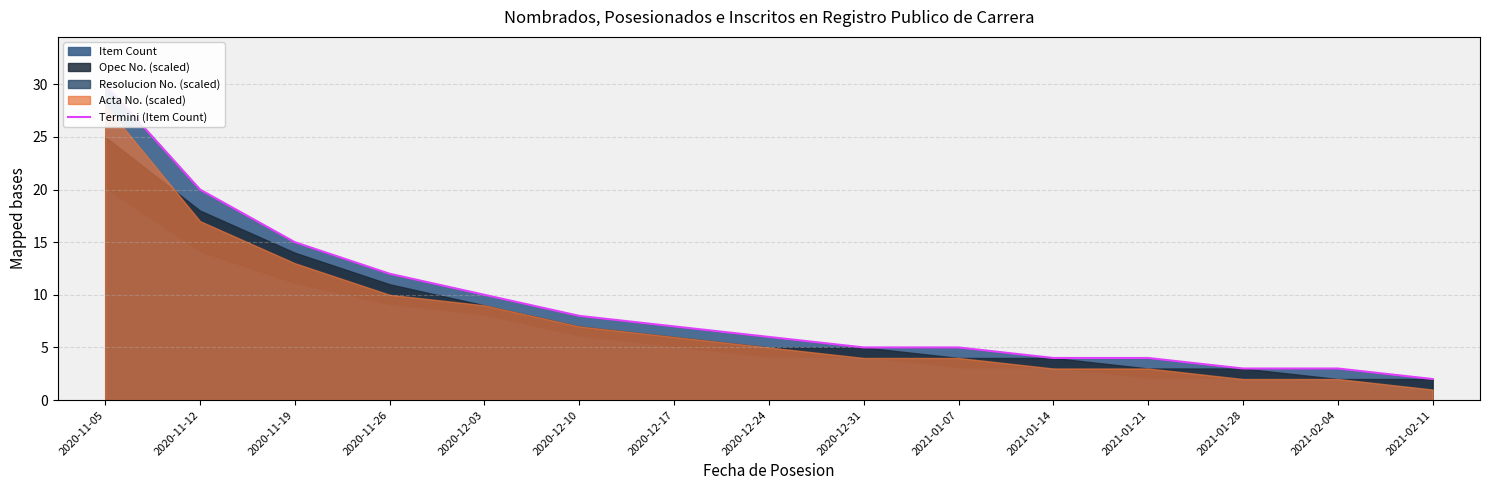

What is the value of the 8th point from the left?

6